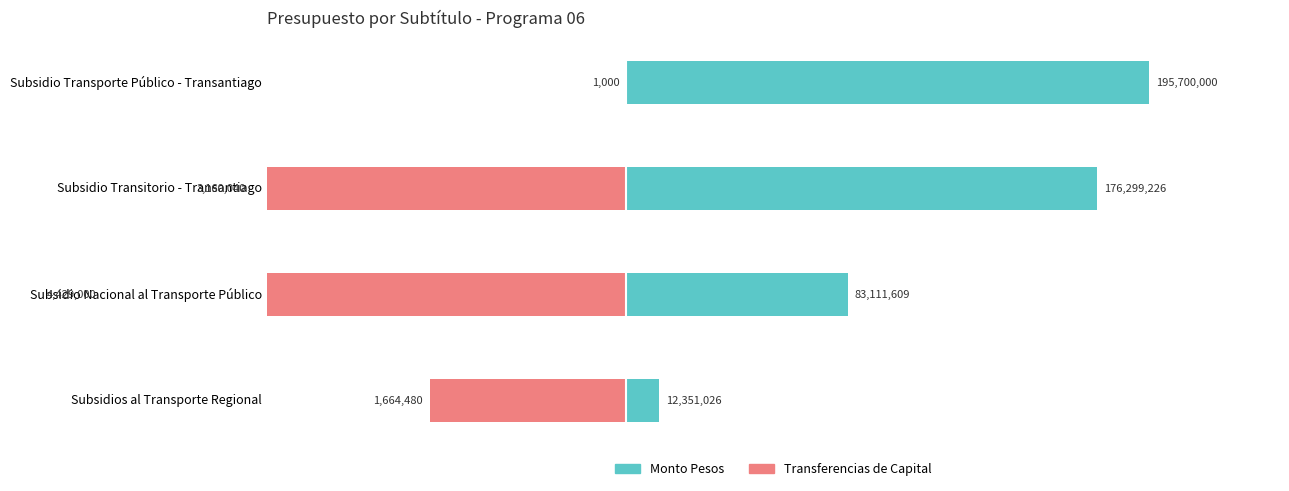

Which has a higher value, Subsidio Nacional al Transporte Público or Subsidio Transitorio - Transantiago?

Subsidio Transitorio - Transantiago